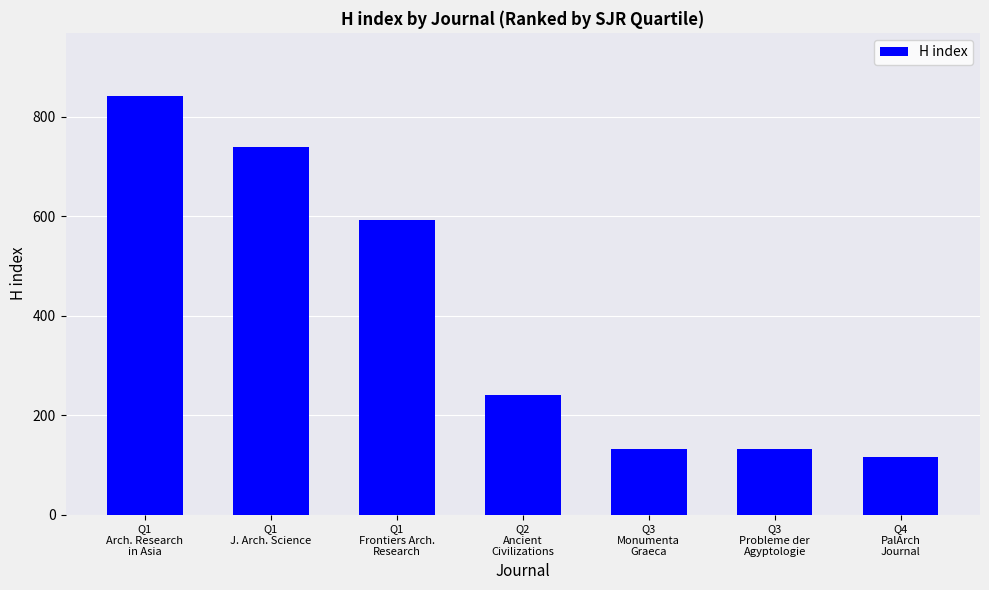

What is the value of the 4th bar from the left?

240